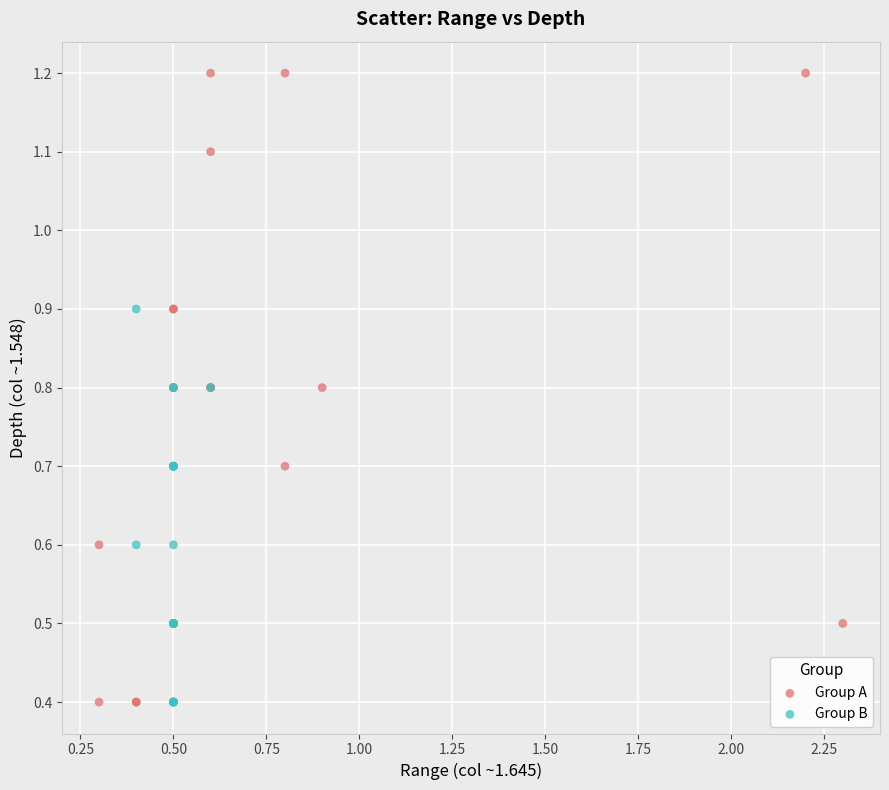

Which series has the largest Y range (max minus min)?

Group A